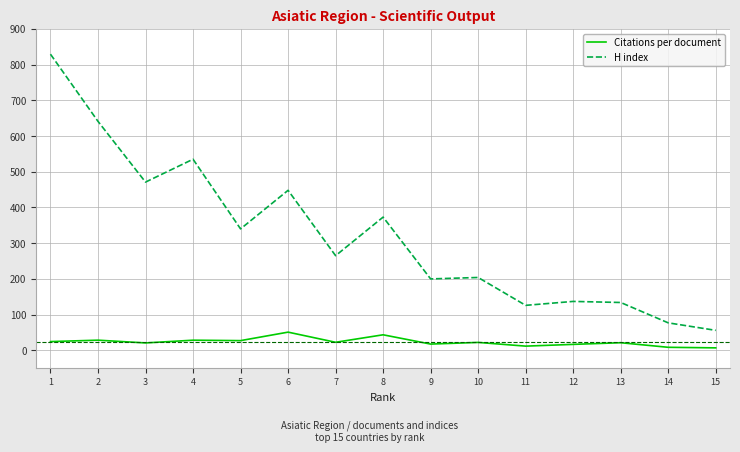

How many lines are shown in the chart?

2